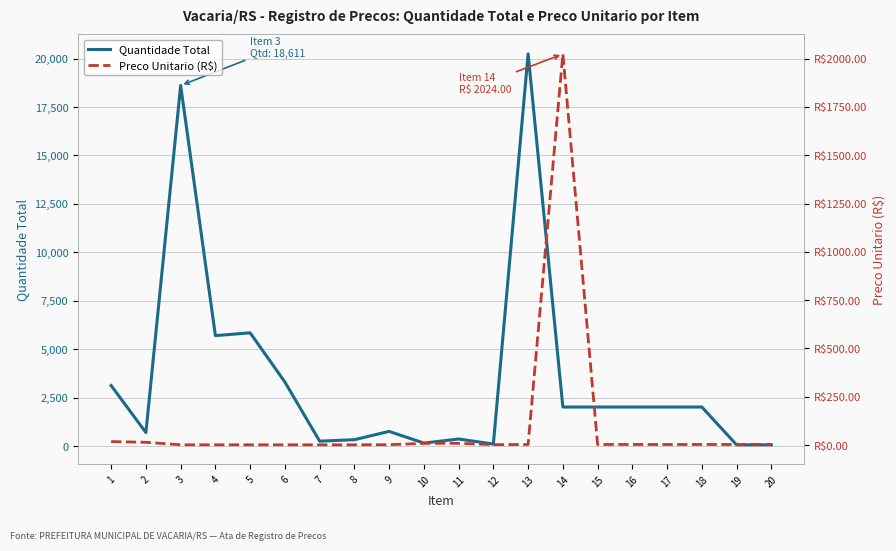

At how many categories does at least one series exceed 2831?

6